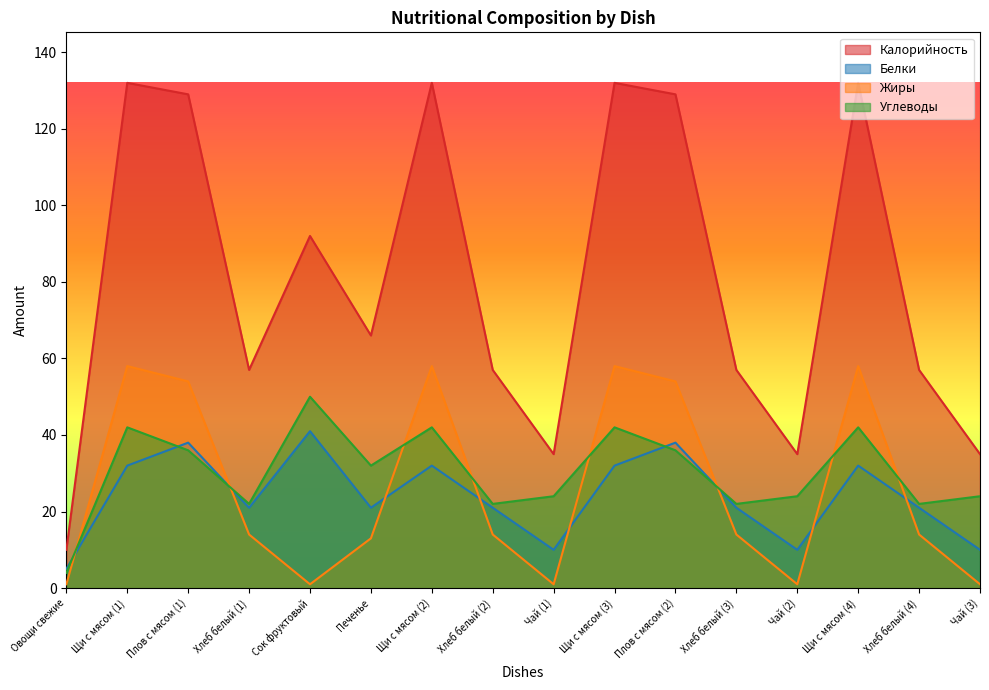

What is the sum of the Белки values at Печенье and Хлеб белый (4)?

42